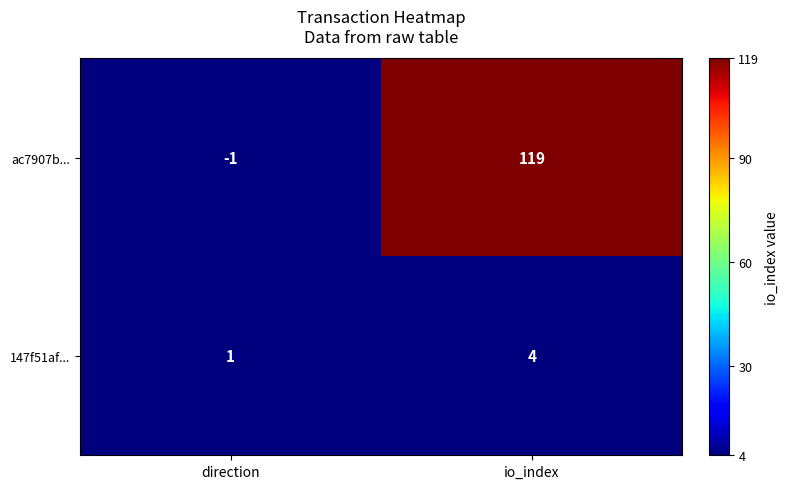

The ac7907b... series shows -2 at direction. True or false?

False